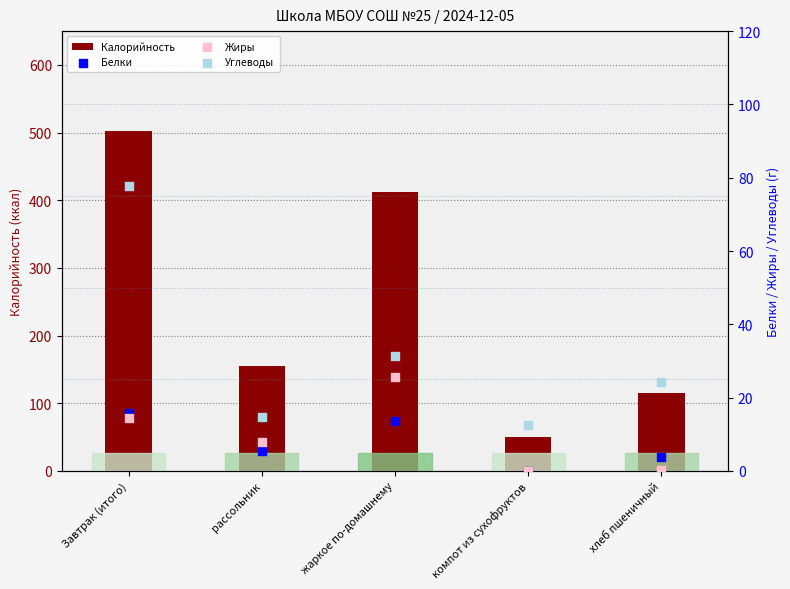

At how many categories does at least one series exceed 129?

3